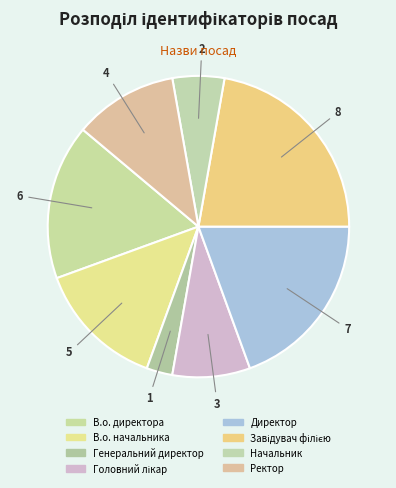

Between В.о. директора and Головний лікар, which is larger?

В.о. директора